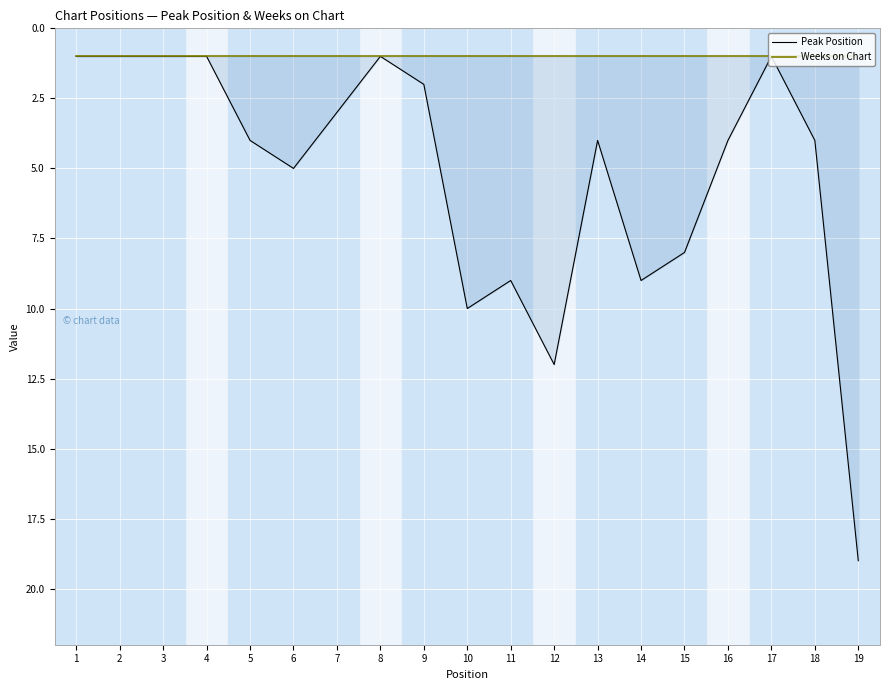

Reading left to right, extract all data points from this chart.

Peak Position: 1	1	1	1	4	5	3	1	2	10	9	12	4	9	8	4	1	4	19
Weeks on Chart: 1	1	1	1	1	1	1	1	1	1	1	1	1	1	1	1	1	1	1